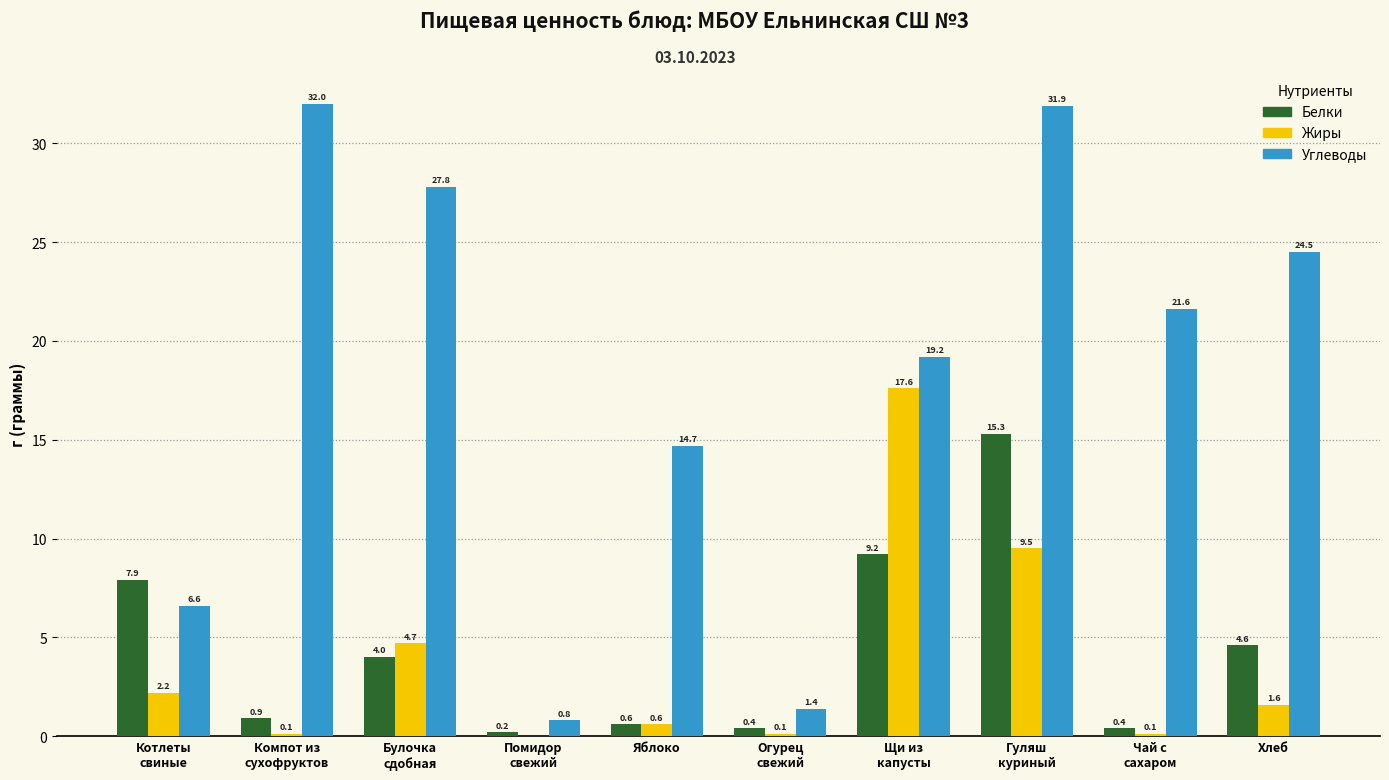

Is it true that Углеводы equals 3.4 at Яблоко?

False